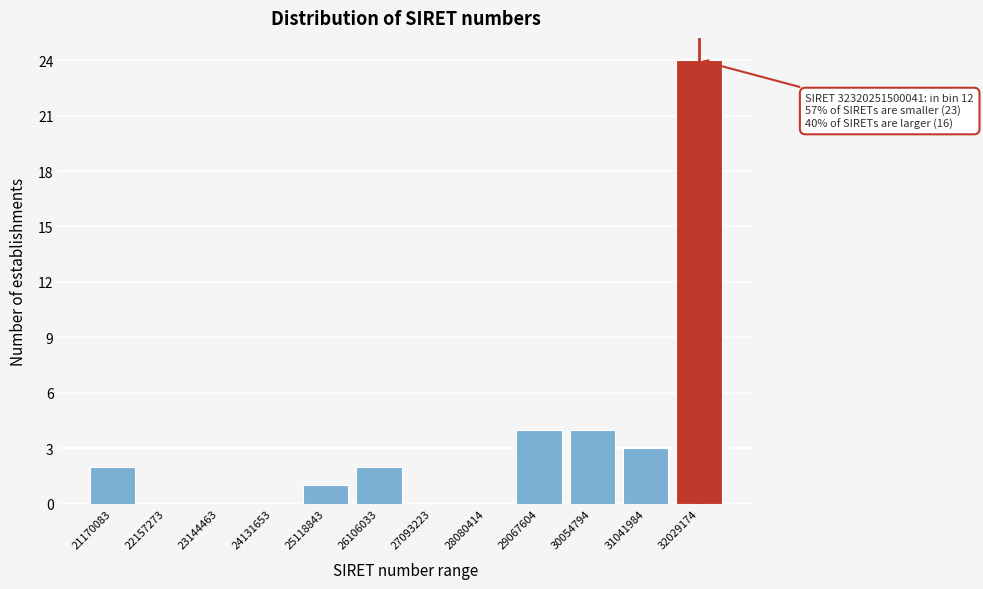

Reading right to left, what are all the values shown in this chart?

32029174=24	31041984=3	30054794=4	29067604=4	28080414=0	27093223=0	26106033=2	25118843=1	24131653=0	23144463=0	22157273=0	21170083=2